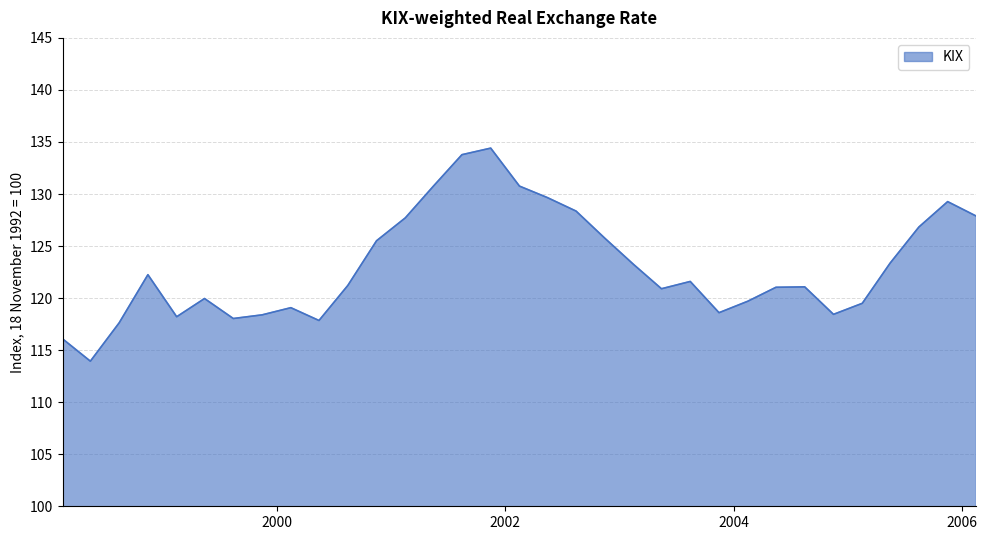

What is the minimum value shown in the chart?

113.9